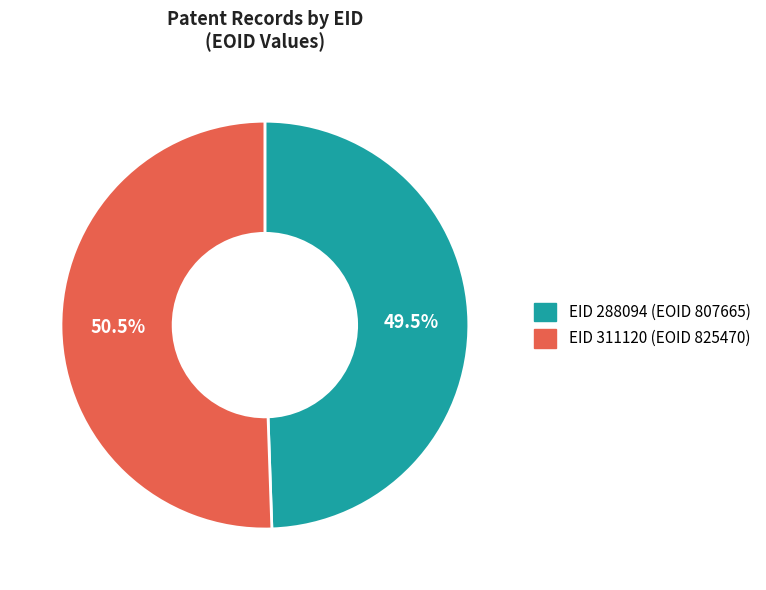

How many segments does this pie chart have?

2